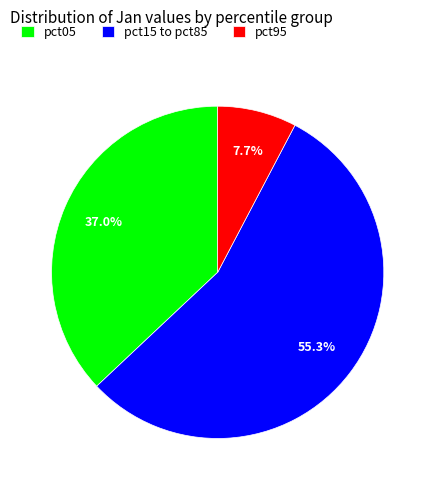

Which slice is the smallest?

pct95